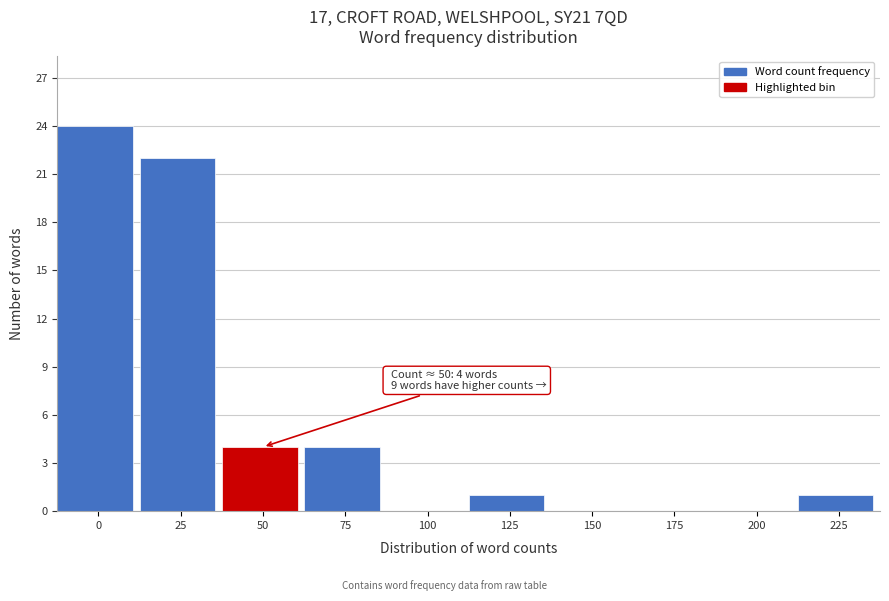

Reading left to right, what are all the values shown in this chart?

0=24	25=22	50=4	75=4	100=0	125=1	150=0	175=0	200=0	225=1